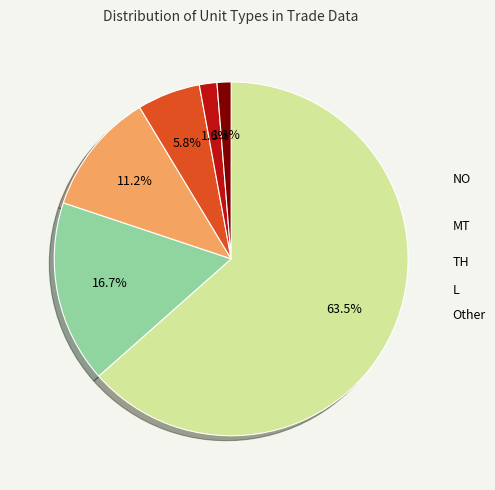

Which slice is the largest?

KG